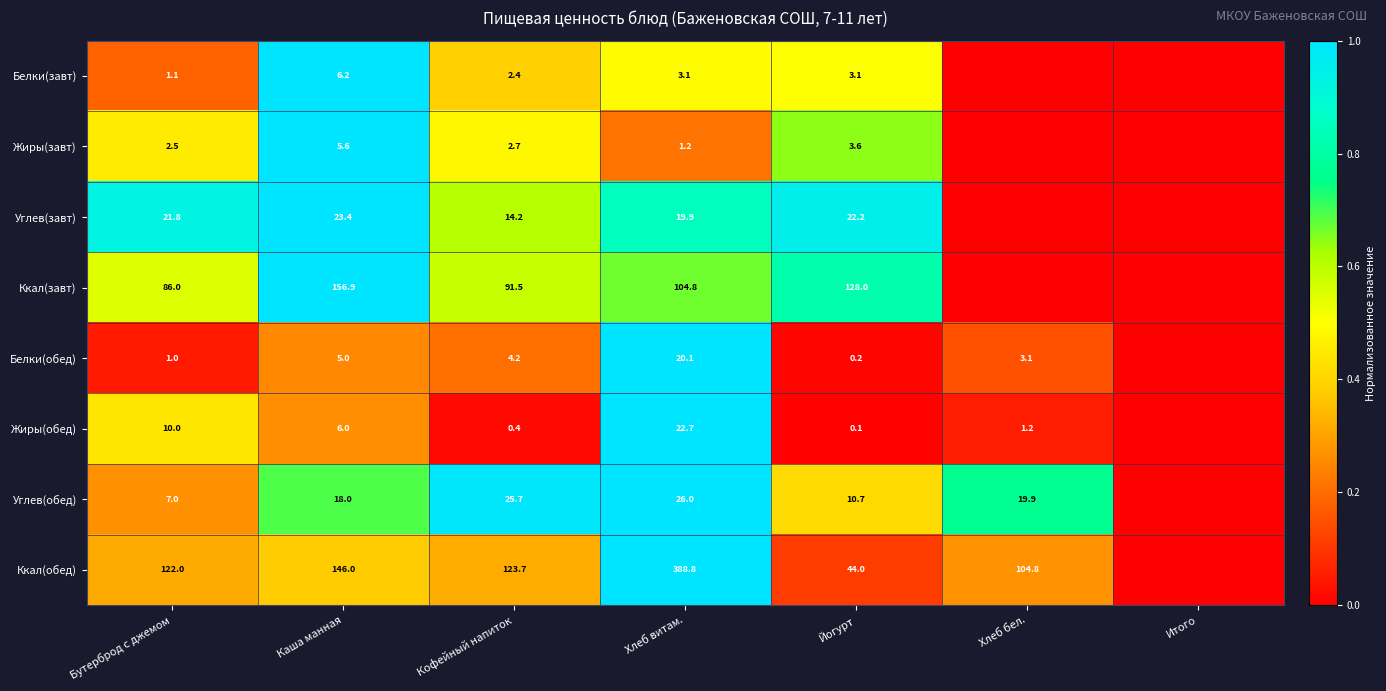

At Хлеб витам., list the series in order from largest to smallest.

Ккал(обед), Ккал(завт), Углев(обед), Жиры(обед), Белки(обед), Углев(завт), Белки(завт), Жиры(завт)